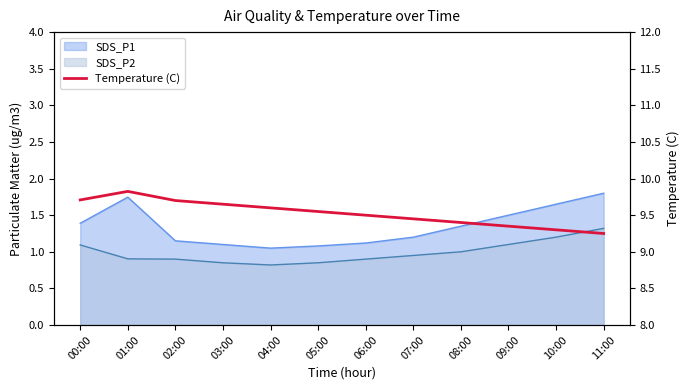

What is the change in value from 00:00 to 08:00?

-0.3